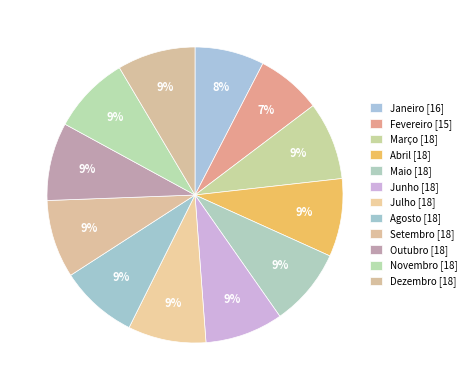

How many segments does this pie chart have?

12